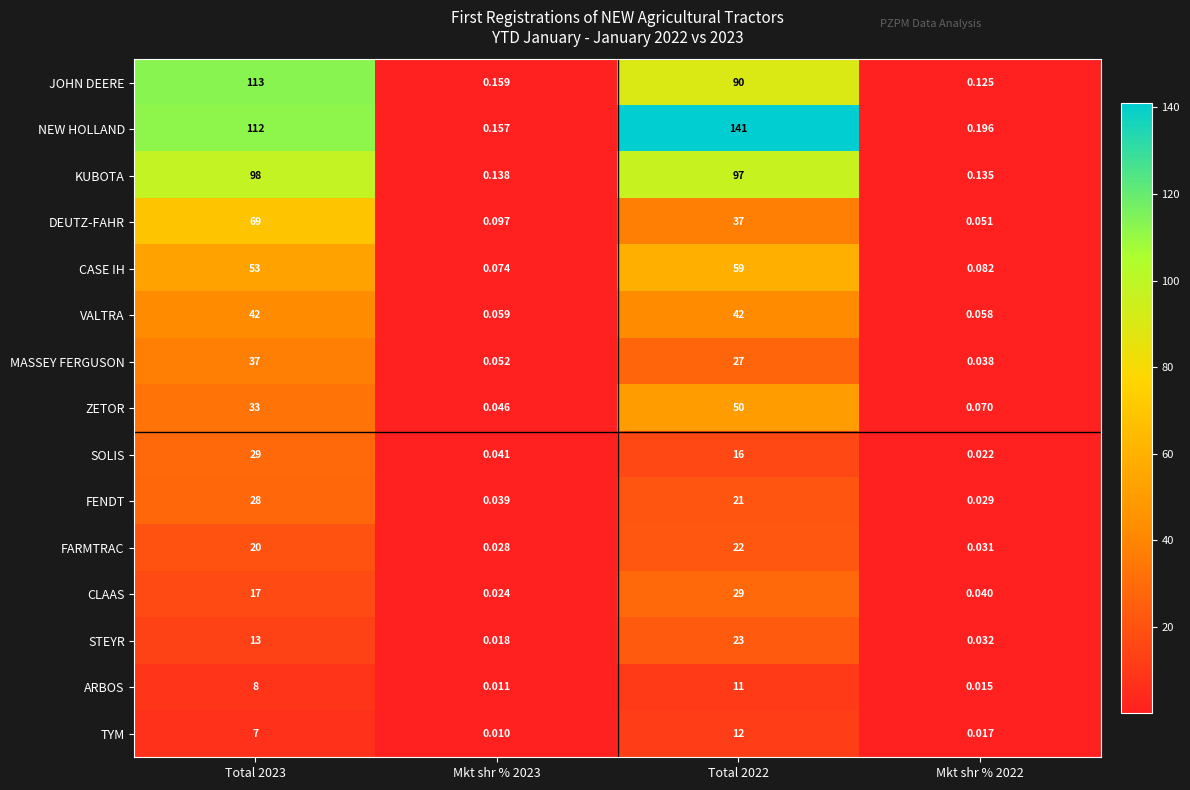

Between Mkt shr % 2023 and Mkt shr % 2022, which series saw the biggest shift?

DEUTZ-FAHR